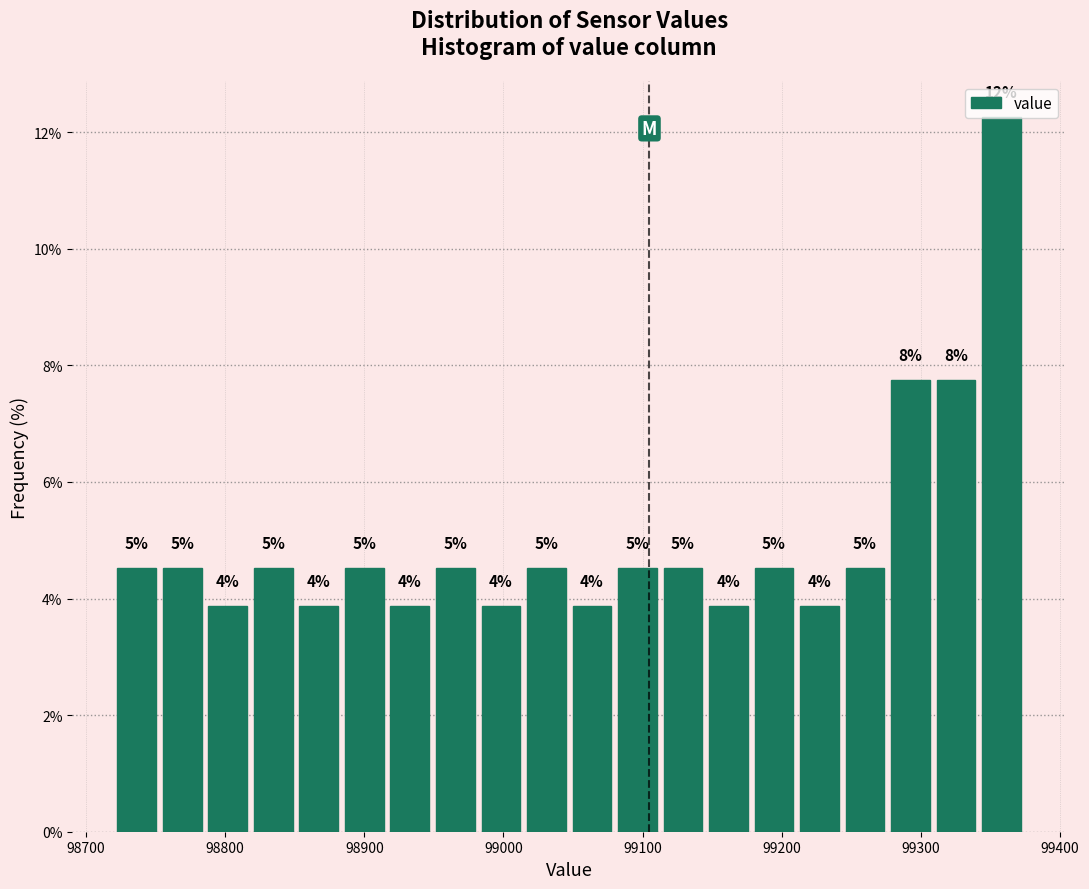

Read against the x-axis, roughly where is the centre of the tallest bar?

99360